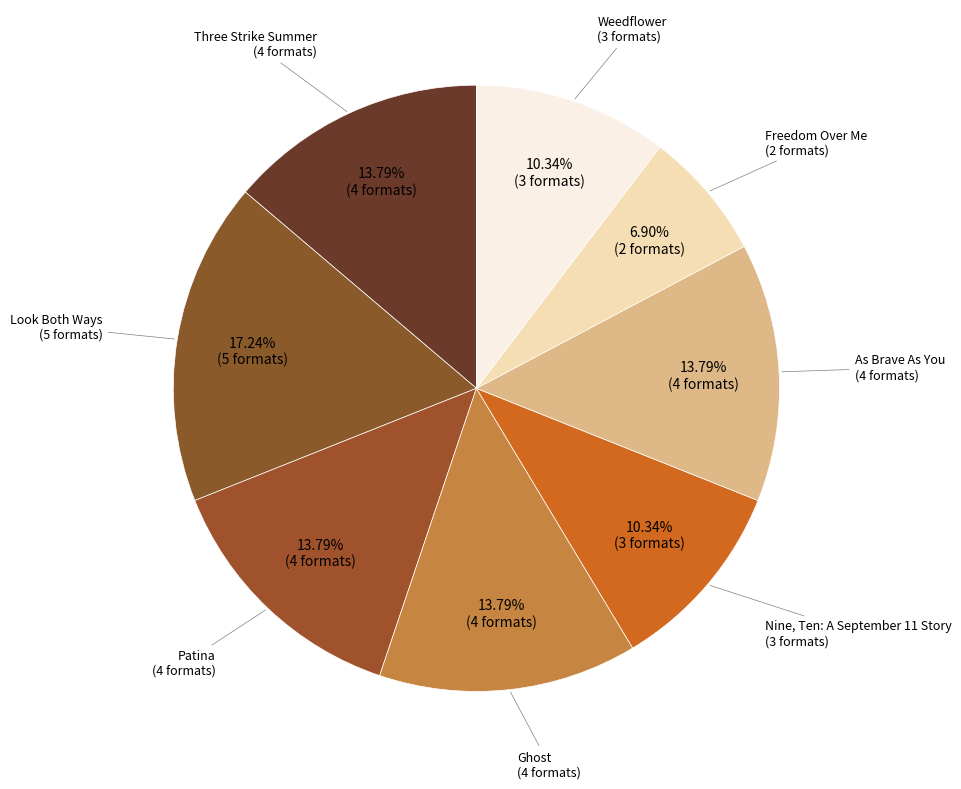

How many slices are in this pie chart?

8